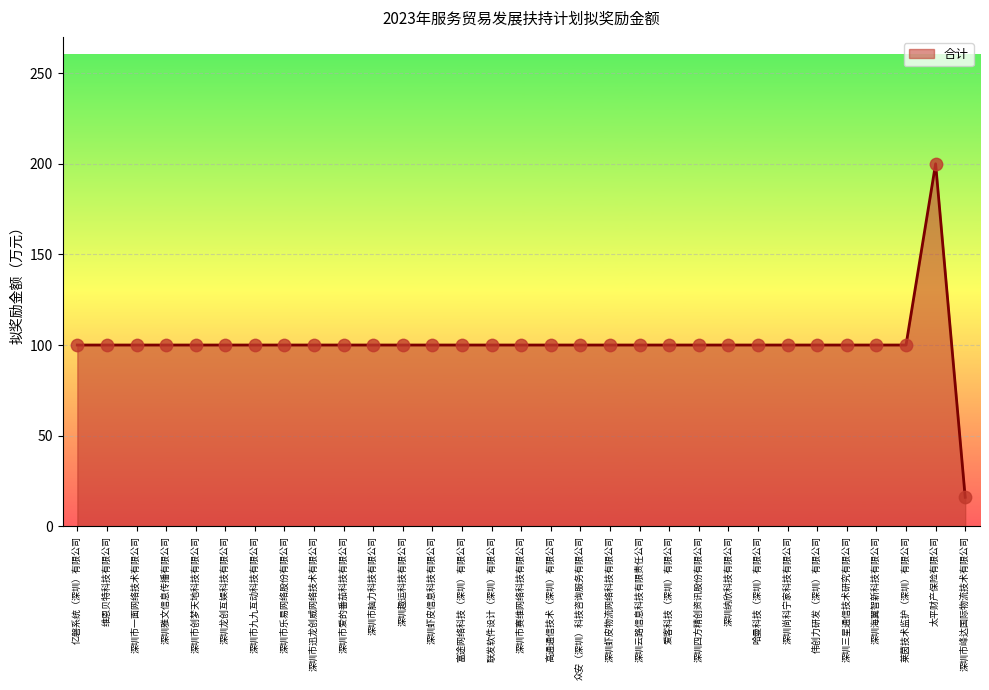

What is the ratio of the value at 太平财产保险有限公司 to the value at 高通通信技术（深圳）有限公司?

2.0